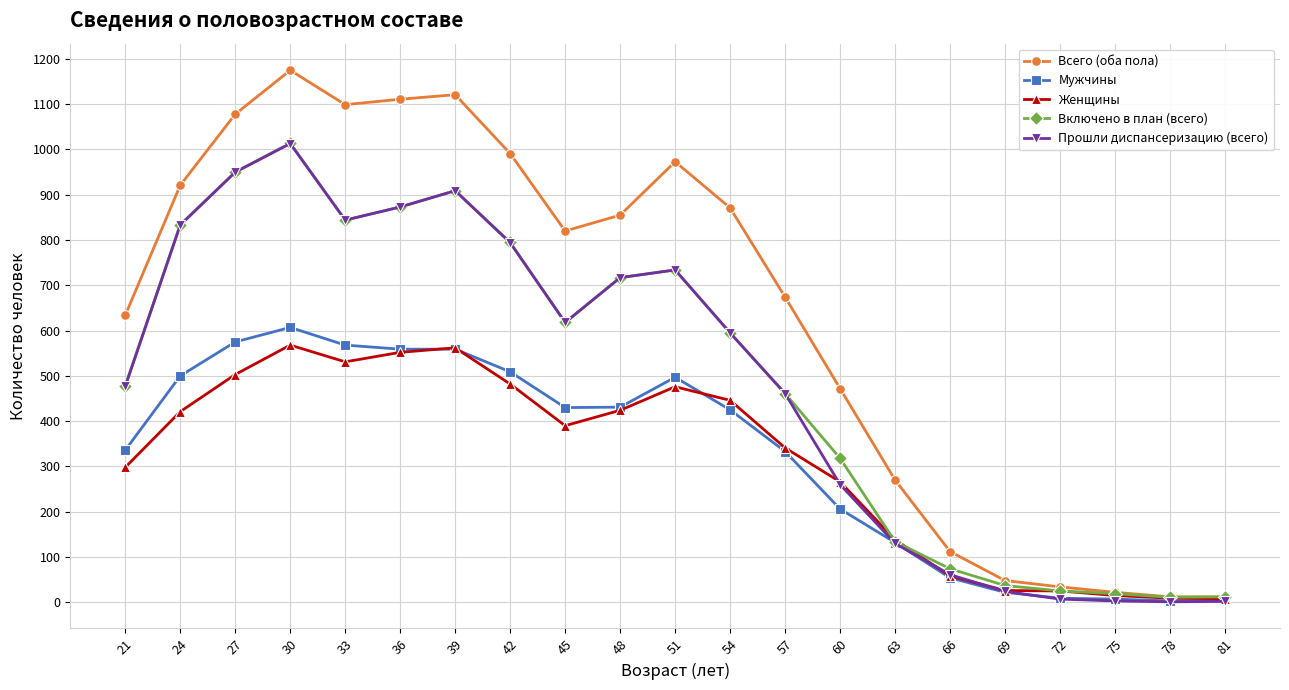

Which series ends up on top after the final intersection of Прошли диспансеризацию (всего) and Мужчины?

Мужчины